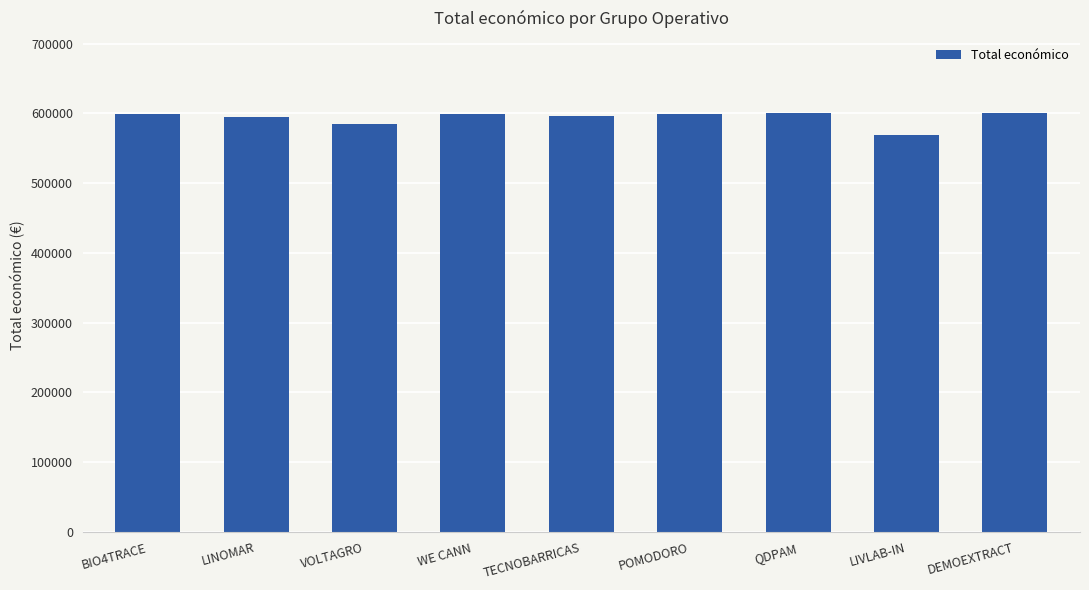

True or false: the data shows 369015 at QDPAM.

False